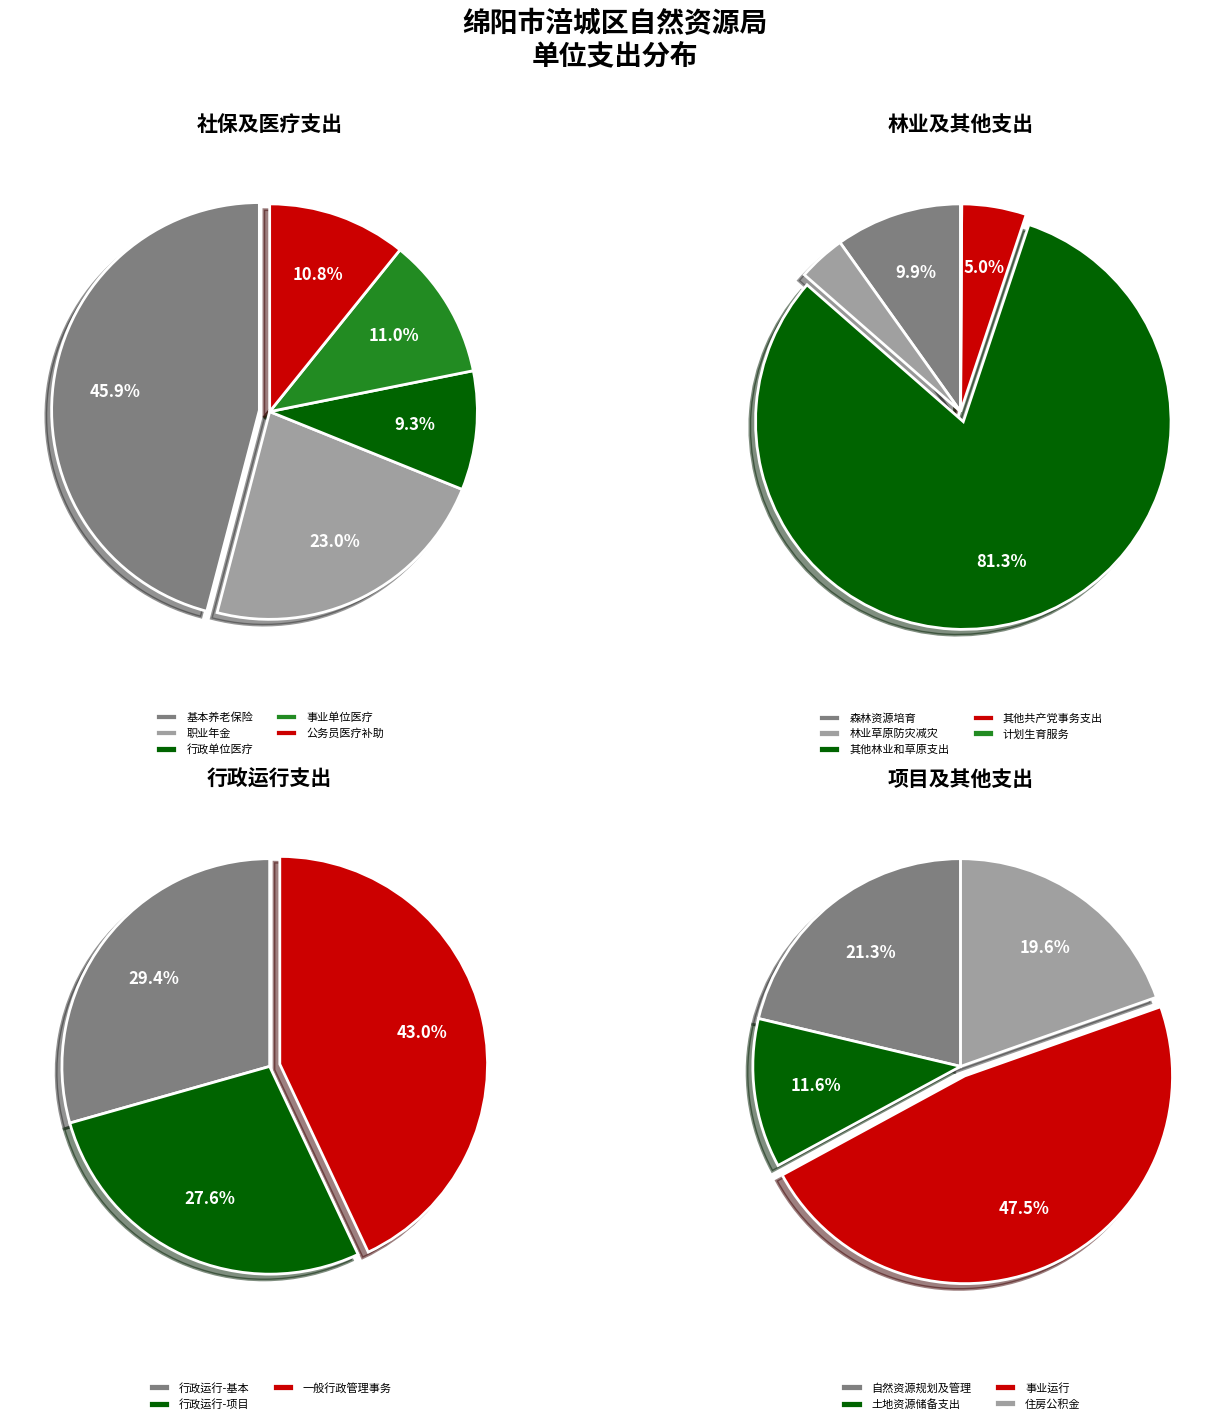

What is the change in value from 一般行政管理事务 to 事业运行?

-2121030.0